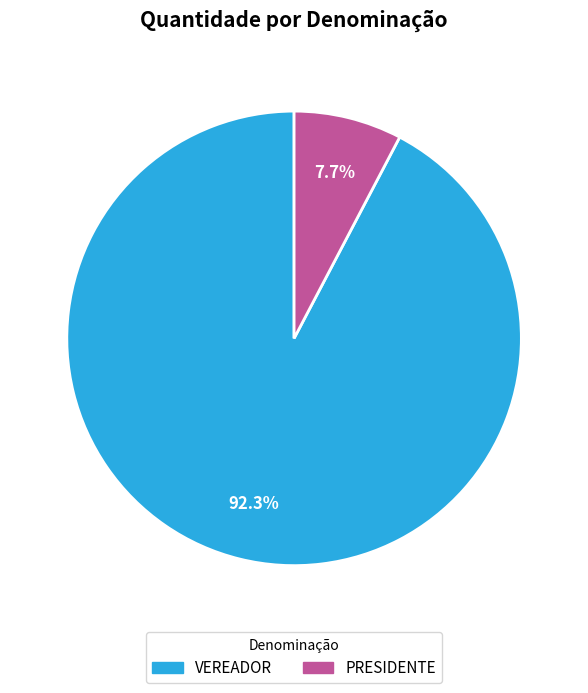

What percentage do PRESIDENTE and VEREADOR together represent?

100.0%